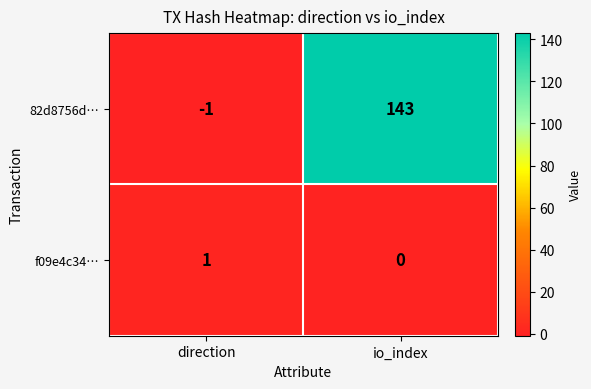

What is the sum of all 82d8756d… values?

142